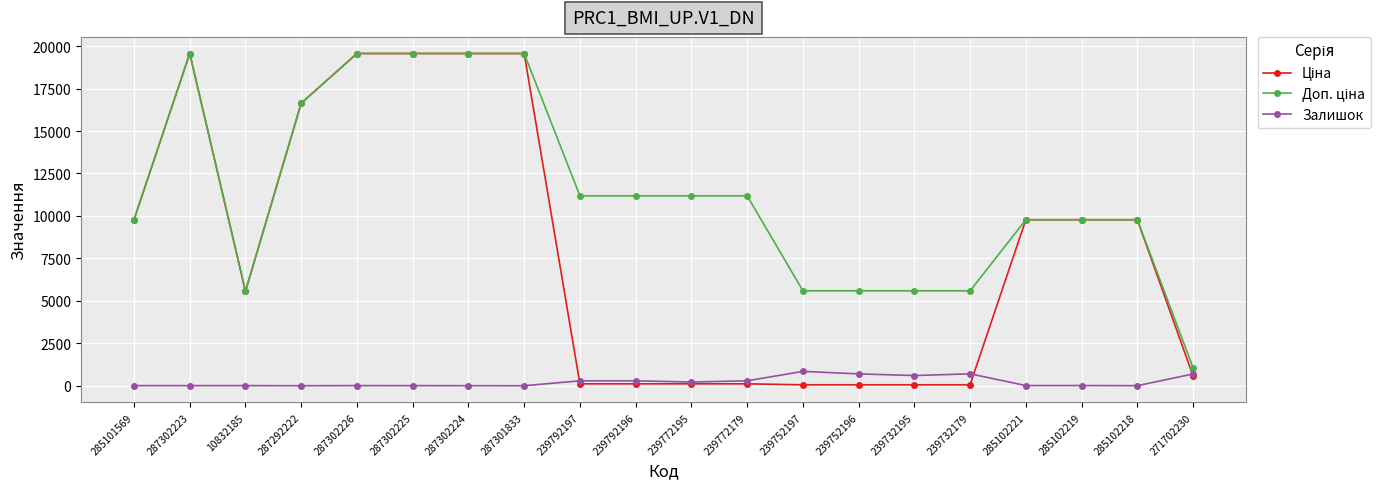

The Залишок series shows 845.0 at 239752197. True or false?

True